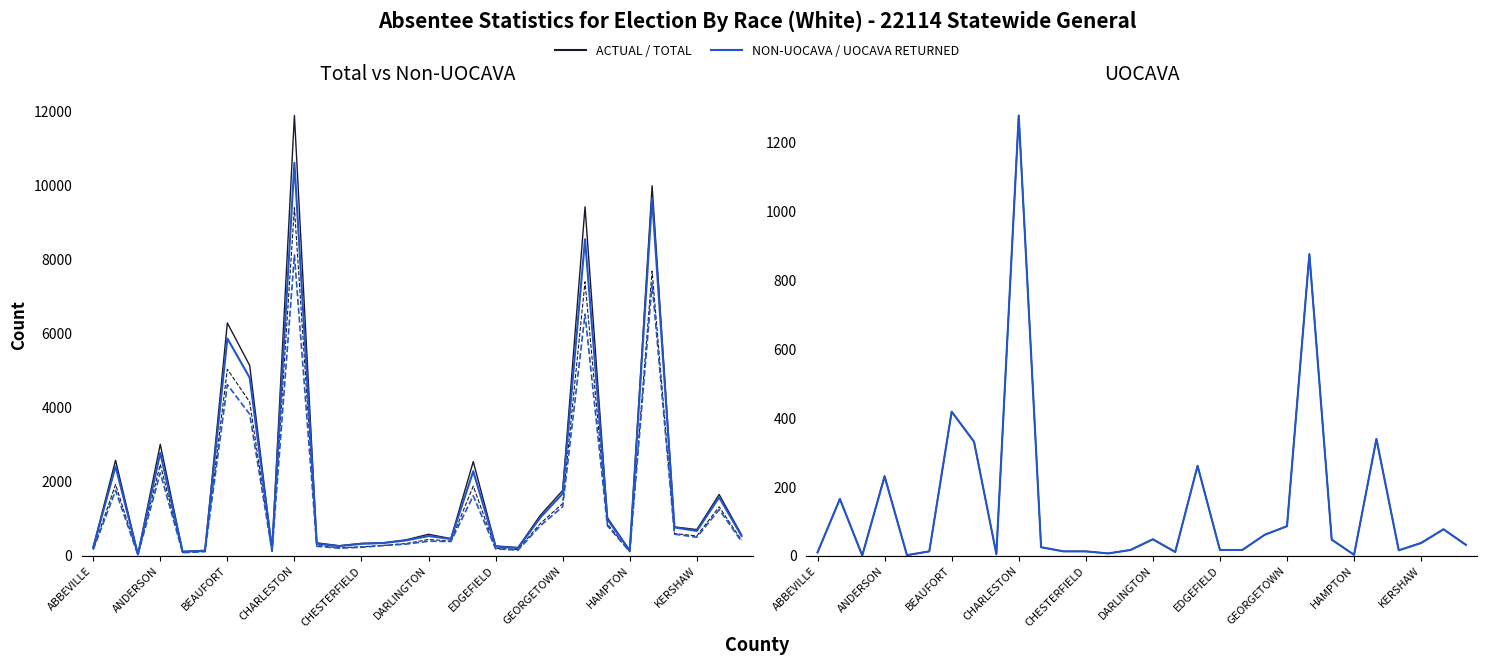

The UOCAVA Applications Issued series shows 0 at CHESTERFIELD. True or false?

False